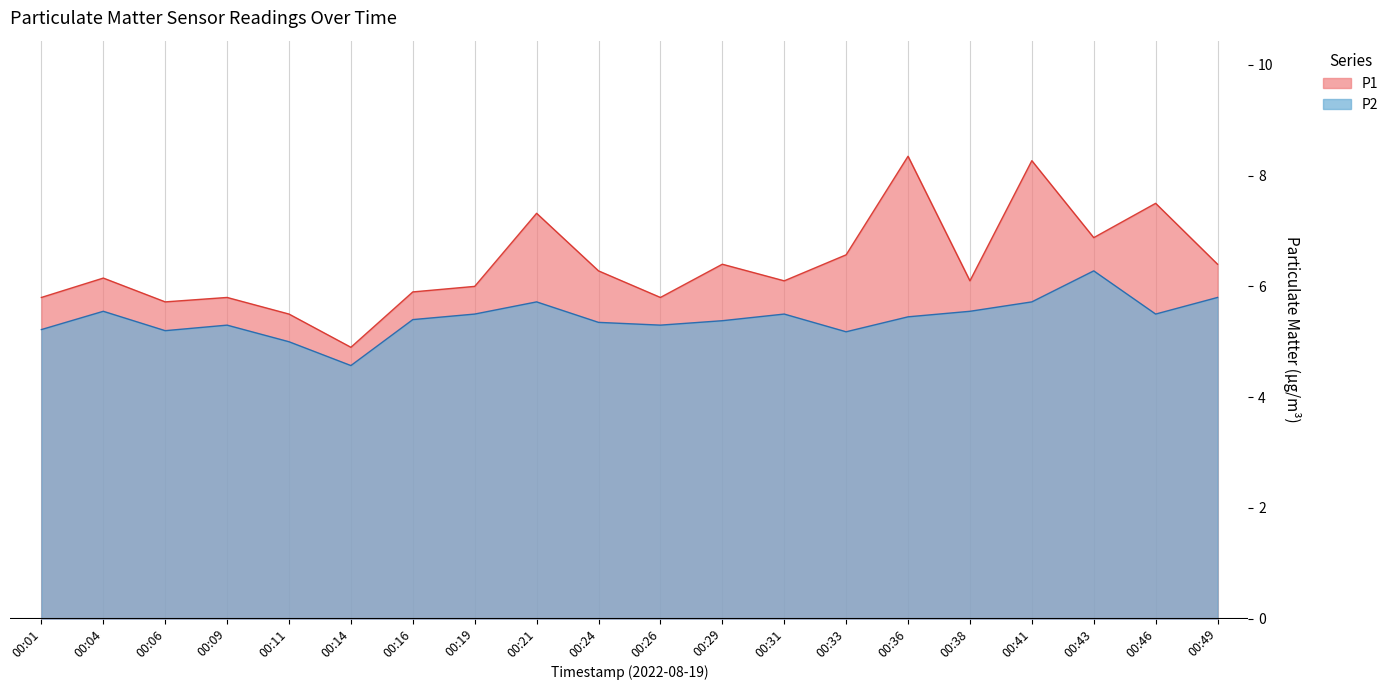

Which series has the largest range (max minus min)?

P1